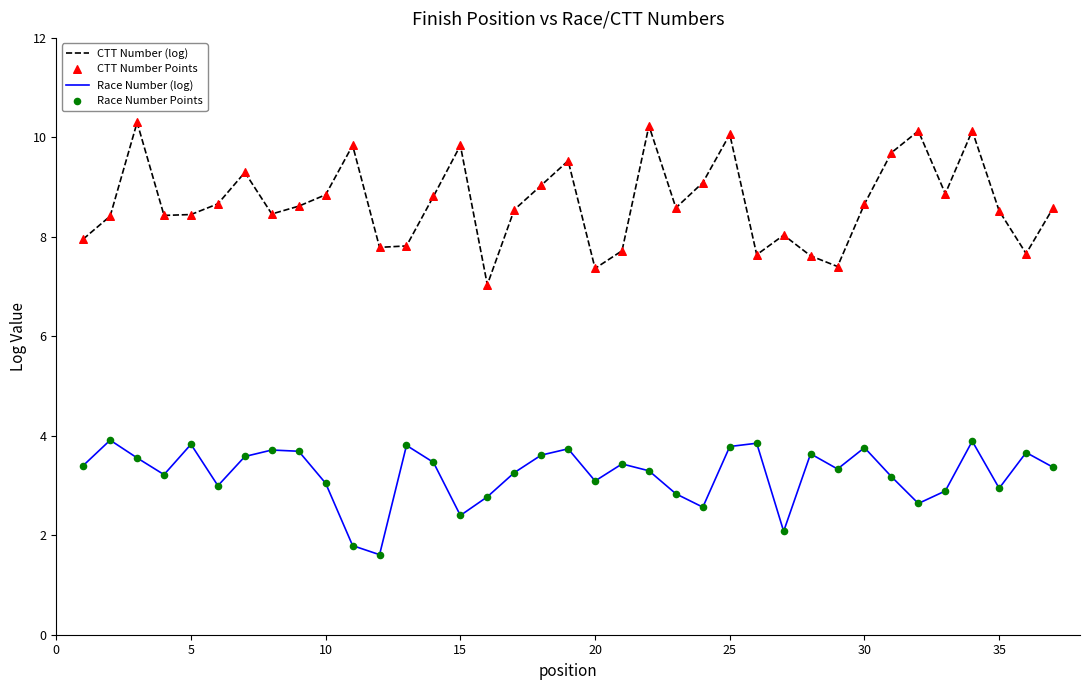

Which series has the largest total across all categories?

CTT Number (log)